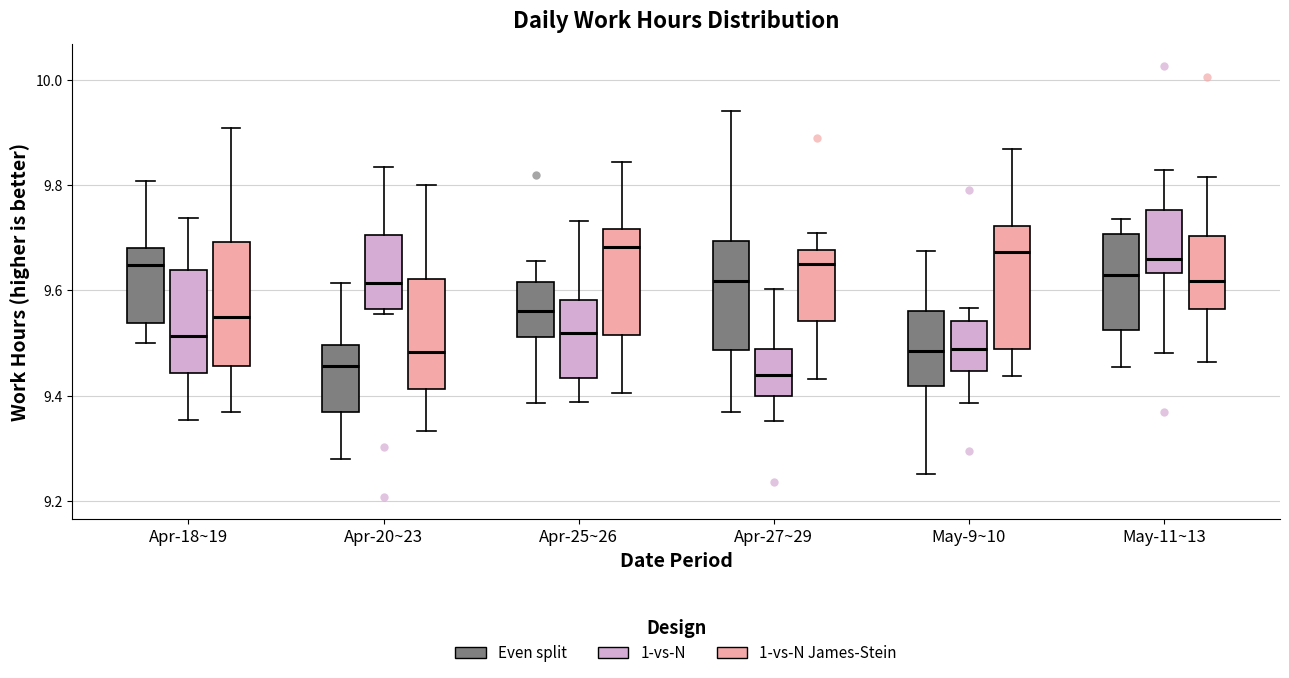

Reading left to right, read every box against the y-axis: the position of its median line, the range the box covers, and the ends of its whiskers. The values are not printed on the chart, so give them approximately, as read against the axis.

Apr-18~19 (Even split): median 9.64, box 9.54 to 9.68, whiskers 9.50 to 9.80
Apr-18~19 (1-vs-N): median 9.52, box 9.44 to 9.64, whiskers 9.36 to 9.74
Apr-18~19 (1-vs-N James-Stein): median 9.54, box 9.46 to 9.70, whiskers 9.36 to 9.90
Apr-20~23 (Even split): median 9.46, box 9.36 to 9.50, whiskers 9.28 to 9.62
Apr-20~23 (1-vs-N): median 9.62, box 9.56 to 9.70, whiskers 9.56 (just below the box's lower edge) to 9.84
Apr-20~23 (1-vs-N James-Stein): median 9.48, box 9.42 to 9.62, whiskers 9.34 to 9.80
Apr-25~26 (Even split): median 9.56, box 9.52 to 9.62, whiskers 9.38 to 9.66
Apr-25~26 (1-vs-N): median 9.52, box 9.44 to 9.58, whiskers 9.38 to 9.74
Apr-25~26 (1-vs-N James-Stein): median 9.68, box 9.52 to 9.72, whiskers 9.40 to 9.84
Apr-27~29 (Even split): median 9.62, box 9.48 to 9.70, whiskers 9.36 to 9.94
Apr-27~29 (1-vs-N): median 9.44, box 9.40 to 9.48, whiskers 9.36 to 9.60
Apr-27~29 (1-vs-N James-Stein): median 9.66, box 9.54 to 9.68, whiskers 9.44 to 9.70
May-9~10 (Even split): median 9.48, box 9.42 to 9.56, whiskers 9.26 to 9.68
May-9~10 (1-vs-N): median 9.48, box 9.44 to 9.54, whiskers 9.38 to 9.56
May-9~10 (1-vs-N James-Stein): median 9.68, box 9.48 to 9.72, whiskers 9.44 to 9.86
May-11~13 (Even split): median 9.62, box 9.52 to 9.70, whiskers 9.46 to 9.74
May-11~13 (1-vs-N): median 9.66, box 9.64 to 9.76, whiskers 9.48 to 9.82
May-11~13 (1-vs-N James-Stein): median 9.62, box 9.56 to 9.70, whiskers 9.46 to 9.82